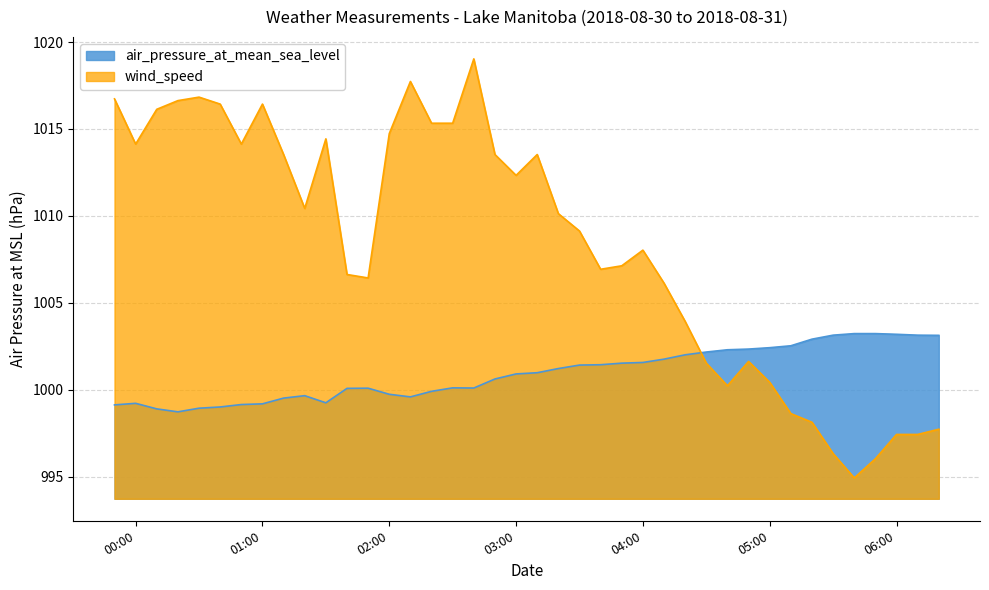

Where do air_pressure_at_mean_sea_level and wind_speed first cross each other?

2018-08-31 04:20 and 2018-08-31 04:30